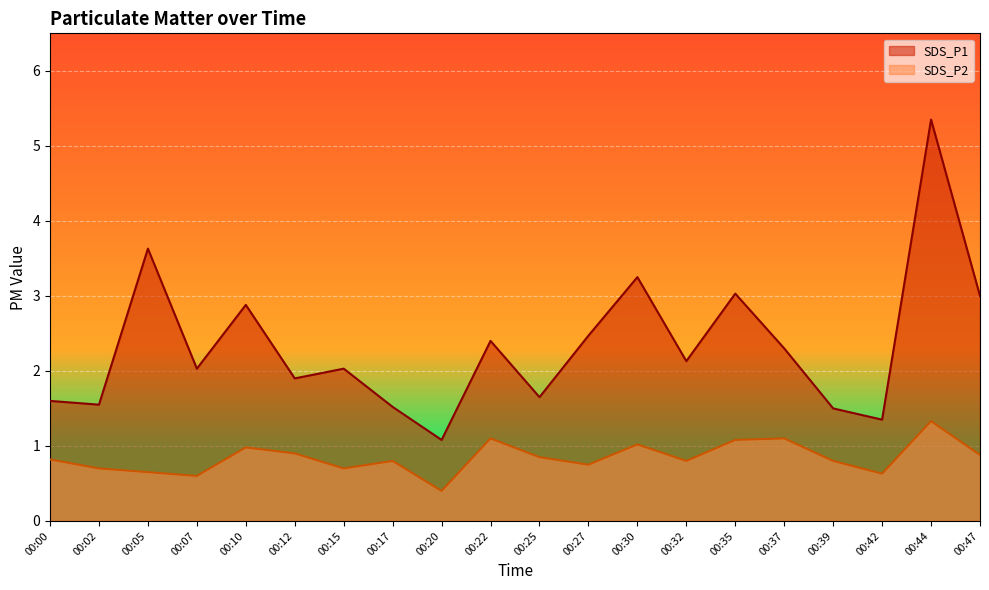

How many interior local valleys does the SDS_P2 series have?

6